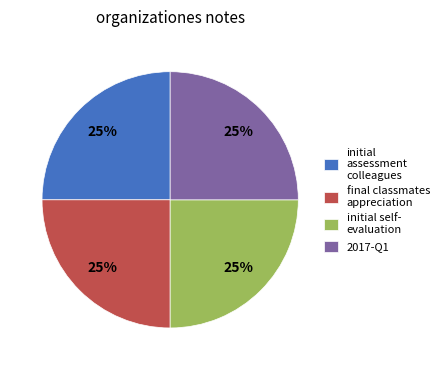

Does initial assessment colleagues account for over 50% of the chart?

No